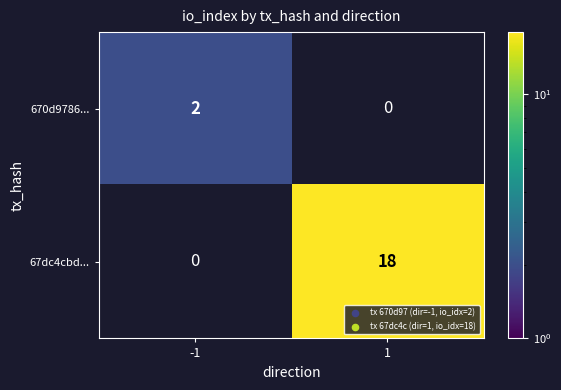

The 67dc4cbd... series shows 12 at 1. True or false?

False